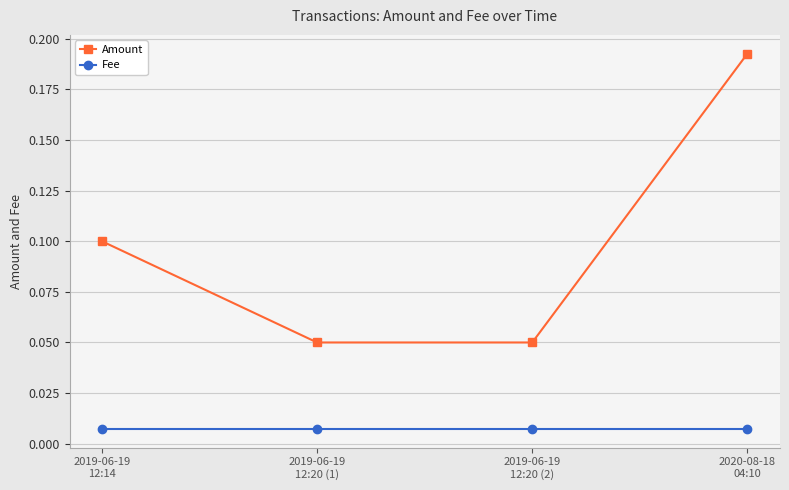

What is the sum of all Amount values?

0.4